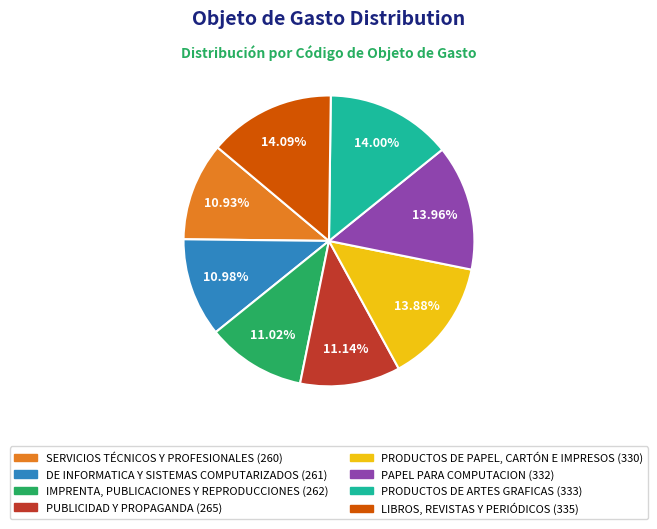

To the nearest percent, what portion does IMPRENTA, PUBLICACIONES Y REPRODUCCIONES represent?

11%